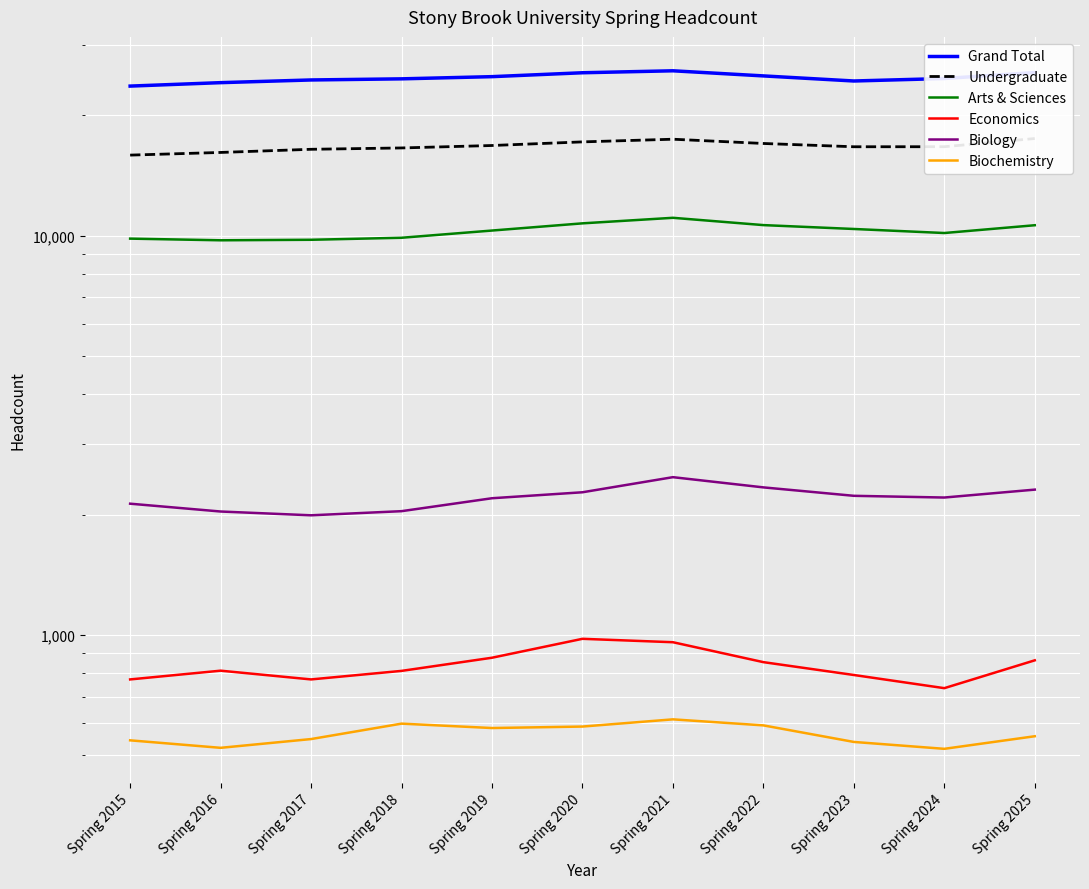

Reading left to right, list all the values displayed in this chart.

Grand Total: Spring 2015=23682	Spring 2016=24157	Spring 2017=24534	Spring 2018=24693	Spring 2019=25007	Spring 2020=25576	Spring 2021=25867	Spring 2022=25115	Spring 2023=24389	Spring 2024=24740	Spring 2025=25610
Undergraduate: Spring 2015=15905	Spring 2016=16151	Spring 2017=16448	Spring 2018=16576	Spring 2019=16811	Spring 2020=17166	Spring 2021=17432	Spring 2022=17009	Spring 2023=16690	Spring 2024=16694	Spring 2025=17501
Arts & Sciences: Spring 2015=9825	Spring 2016=9731	Spring 2017=9760	Spring 2018=9874	Spring 2019=10294	Spring 2020=10730	Spring 2021=11079	Spring 2022=10622	Spring 2023=10387	Spring 2024=10148	Spring 2025=10614
Economics: Spring 2015=773	Spring 2016=813	Spring 2017=773	Spring 2018=812	Spring 2019=876	Spring 2020=977	Spring 2021=958	Spring 2022=854	Spring 2023=793	Spring 2024=735	Spring 2025=863
Biology: Spring 2015=2130	Spring 2016=2036	Spring 2017=1992	Spring 2018=2040	Spring 2019=2198	Spring 2020=2275	Spring 2021=2482	Spring 2022=2340	Spring 2023=2229	Spring 2024=2207	Spring 2025=2310
Biochemistry: Spring 2015=544	Spring 2016=521	Spring 2017=548	Spring 2018=599	Spring 2019=584	Spring 2020=589	Spring 2021=614	Spring 2022=593	Spring 2023=539	Spring 2024=518	Spring 2025=557